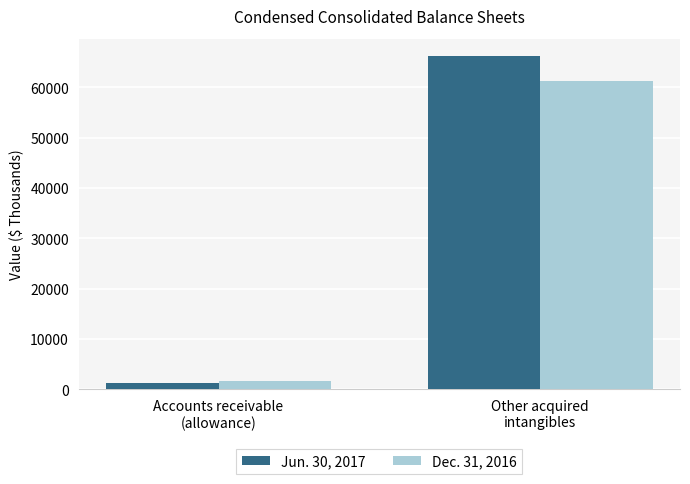

Rank the series by their maximum value, from highest to lowest.

Jun. 30, 2017, Dec. 31, 2016